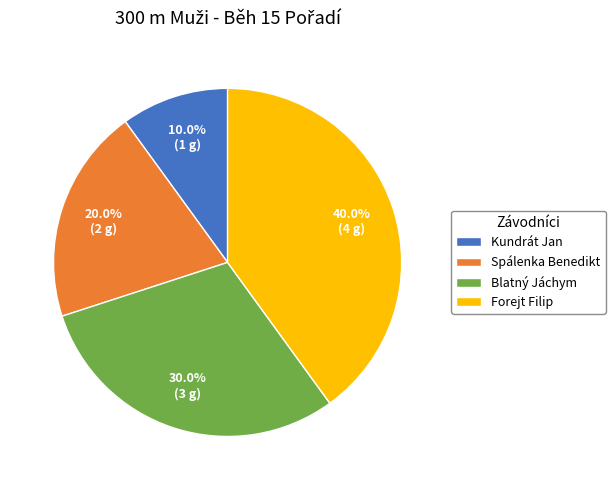

Does Blatný Jáchym represent more than half of the total?

No